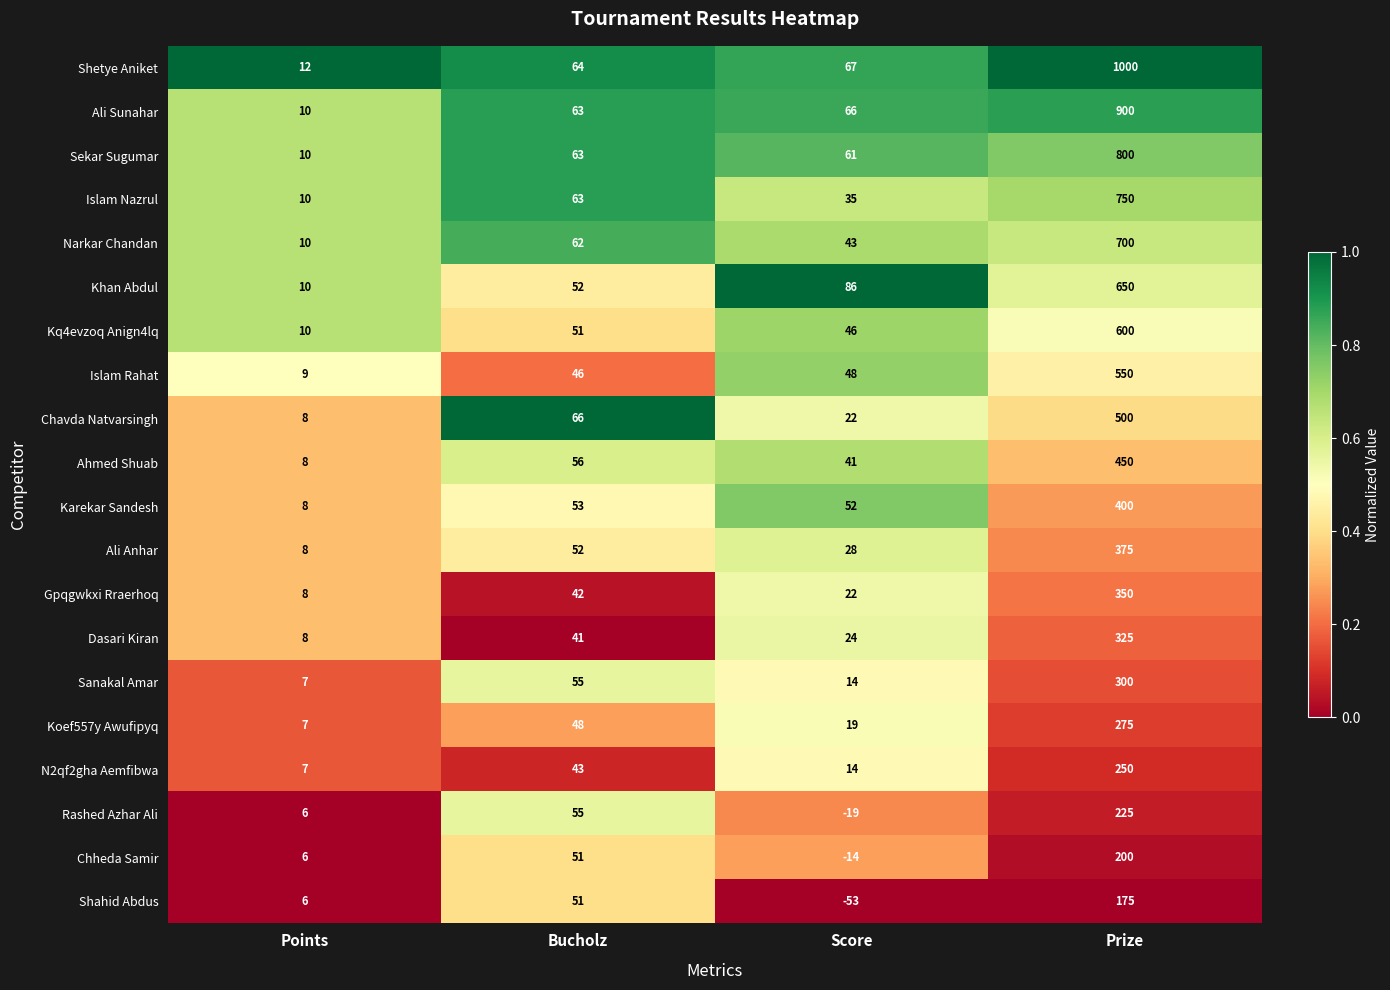

Rank the categories by Sekar Sugumar value from lowest to highest.

Points, Score, Bucholz, Prize